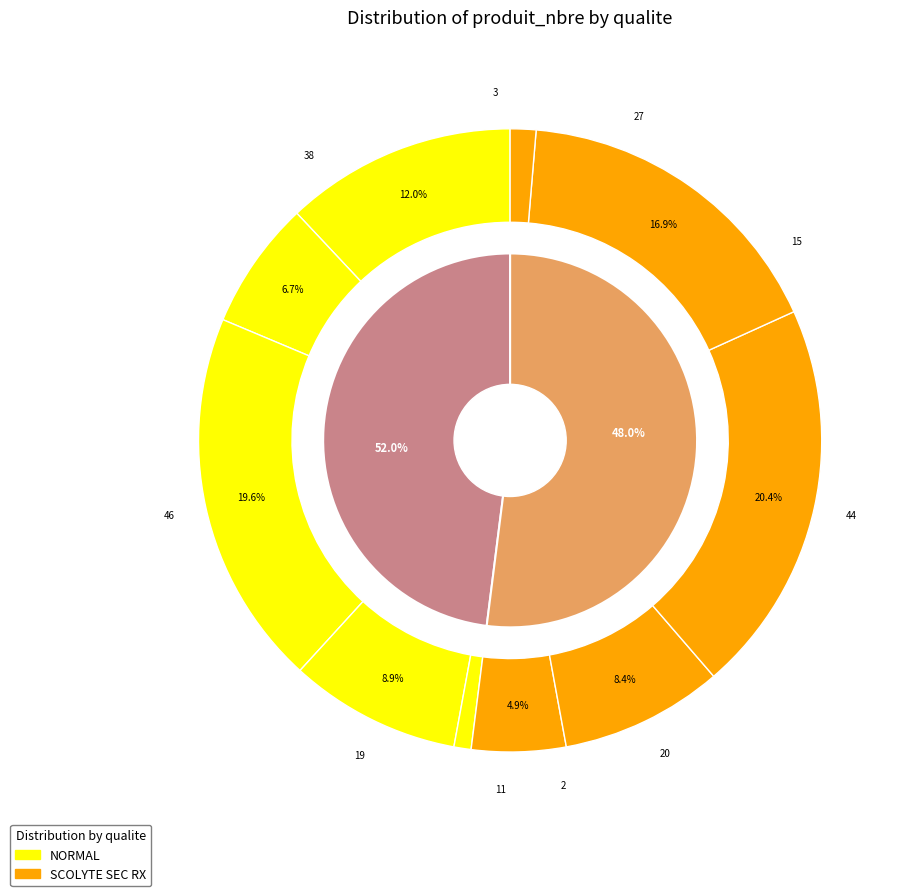

To the nearest percent, what portion does SCOLYTE SEC RX 40/60 represent?

5%